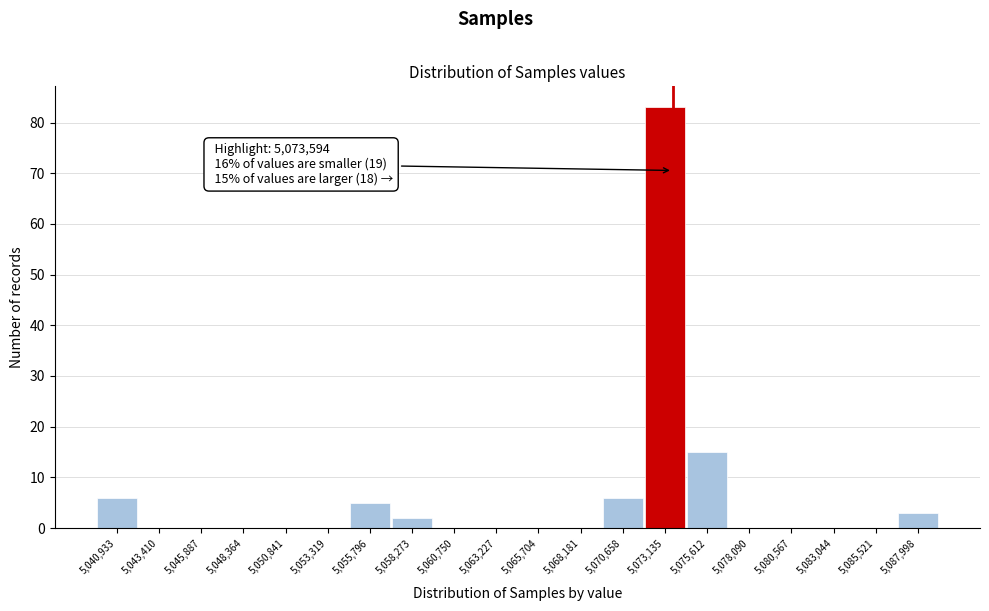

Which range on the x-axis has the tallest bar?

5072000 to 5074500